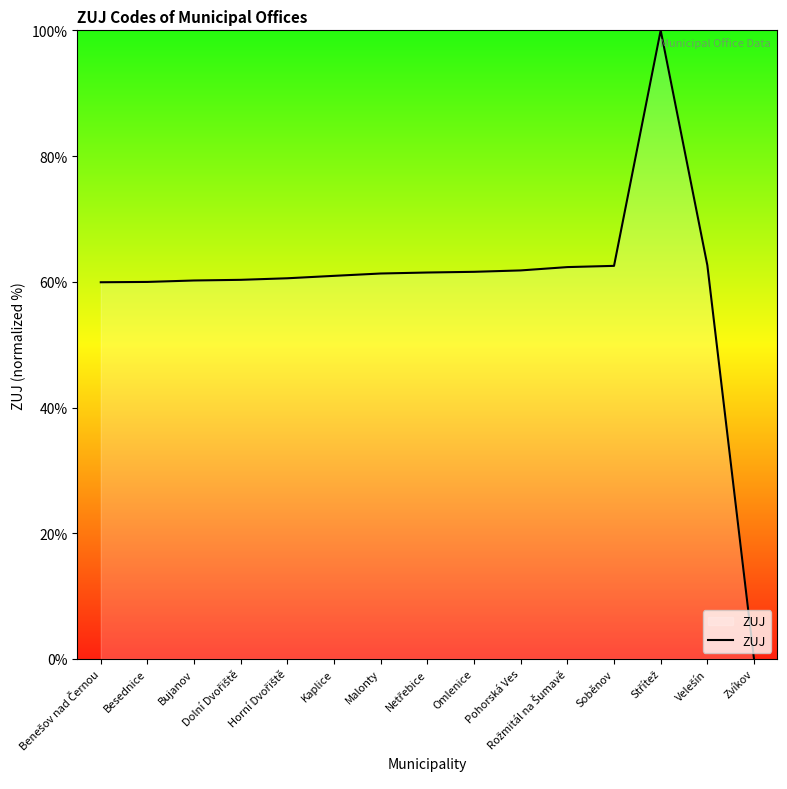

What is the sum of all values?

895.6